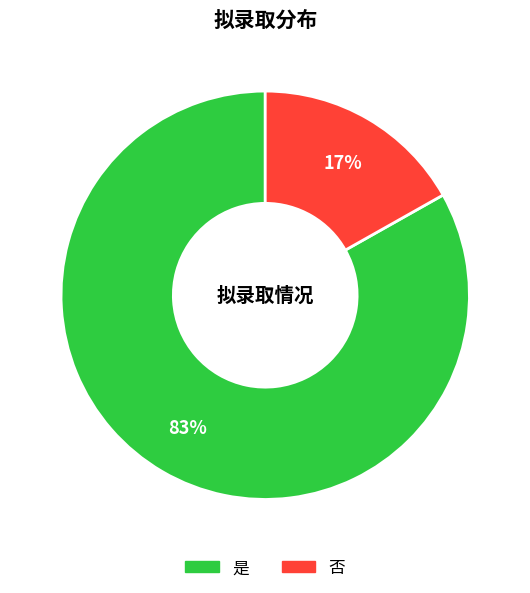

The 否 slice represents 17% of the pie. True or false?

True